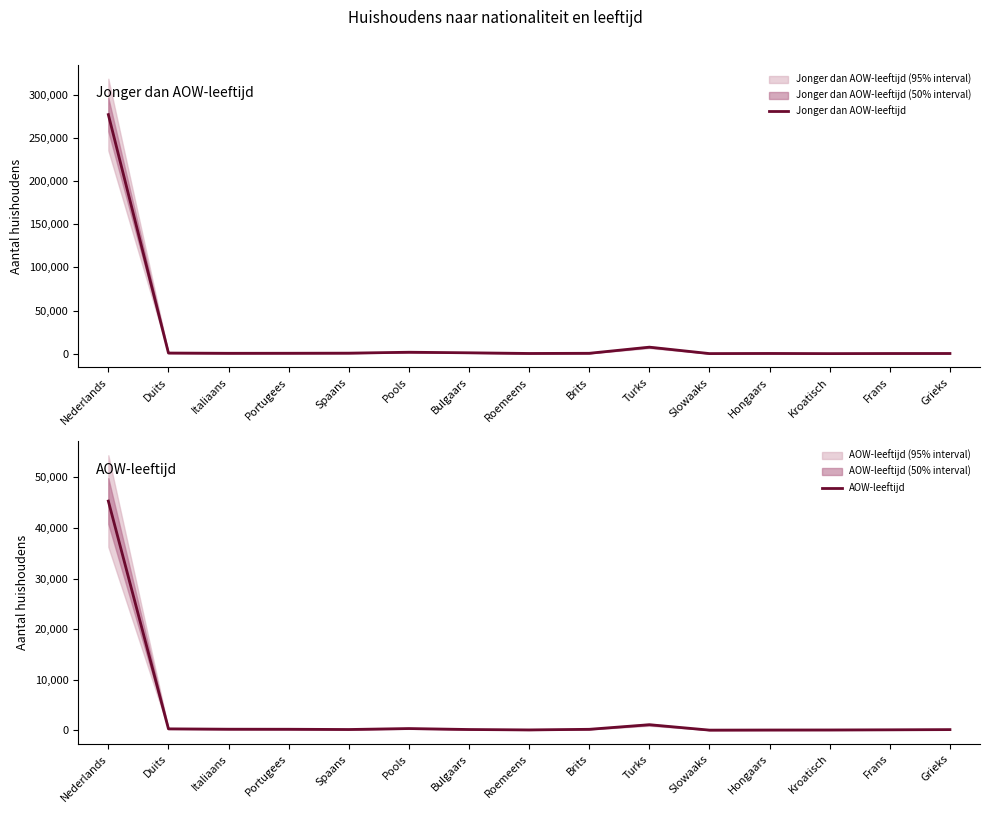

True or false: AOW-leeftijd and Jonger dan AOW-leeftijd intersect in this chart.

False